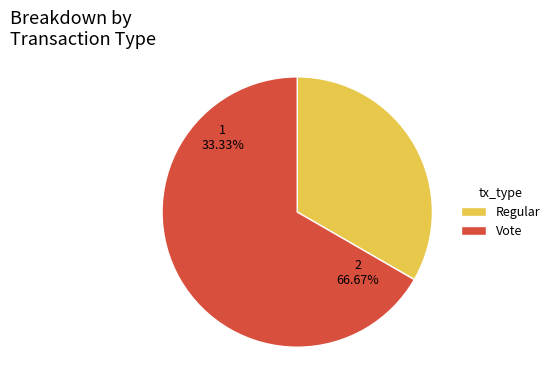

To the nearest percent, what is the difference between the Vote and Regular slice percentages?

33%